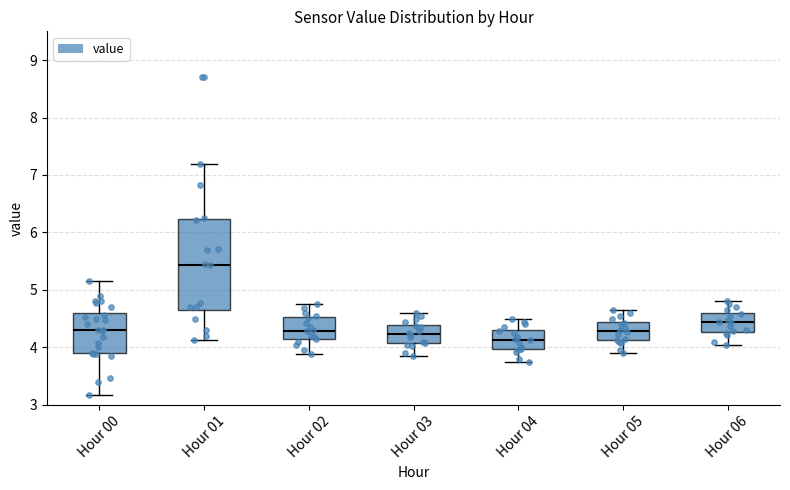

Which box's median line is the highest?

Hour 01